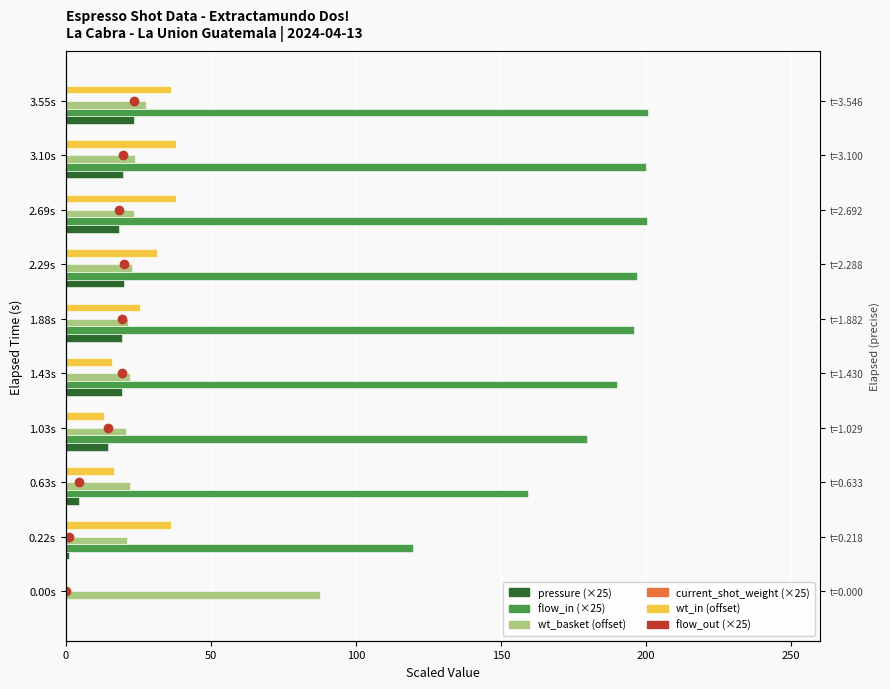

How many bars are there in each group?

6